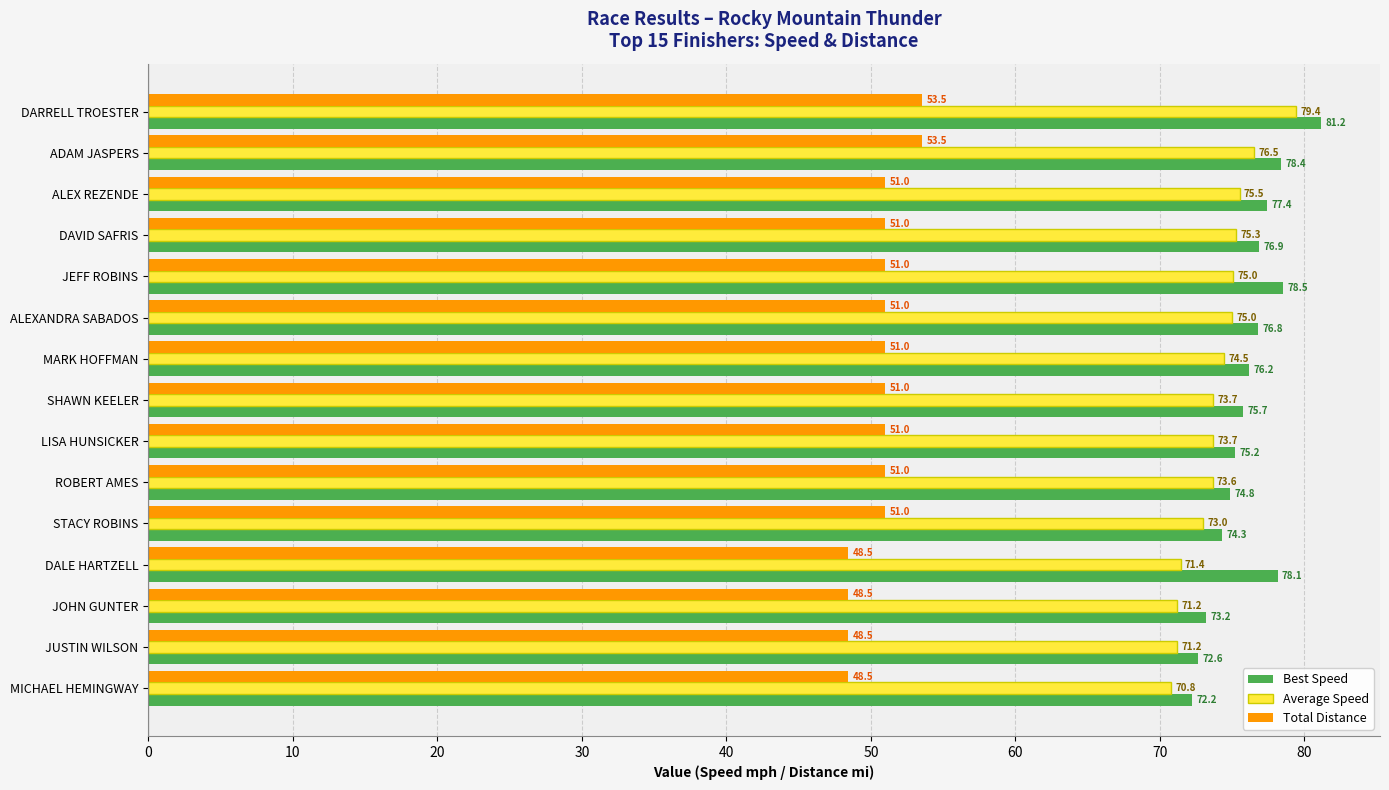

Which category has the highest value across all series?

DARRELL TROESTER